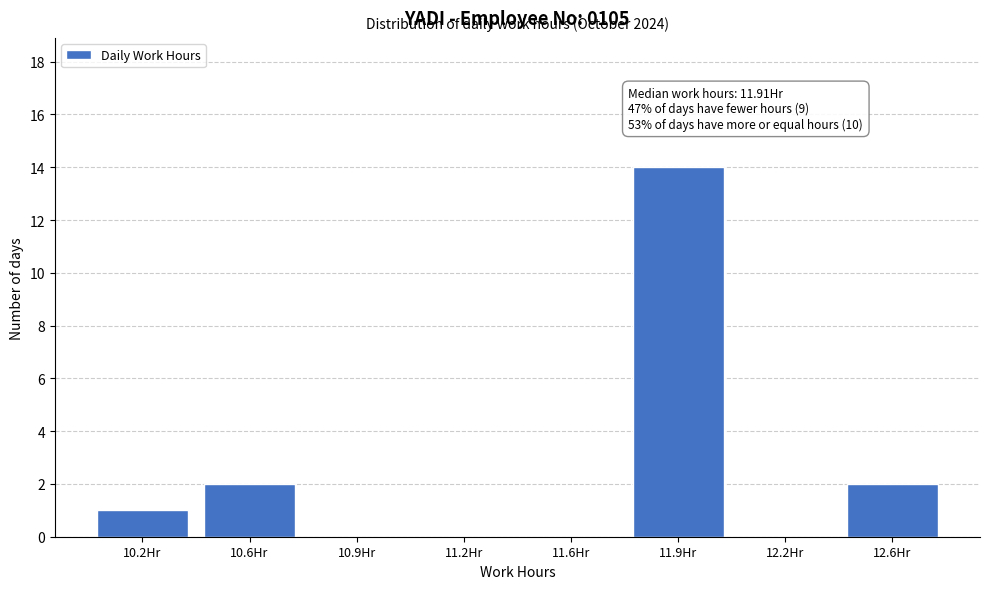

Reading left to right, what are all the values shown in this chart?

10.2Hr=1	10.6Hr=2	10.9Hr=0	11.2Hr=0	11.6Hr=0	11.9Hr=14	12.2Hr=0	12.6Hr=2